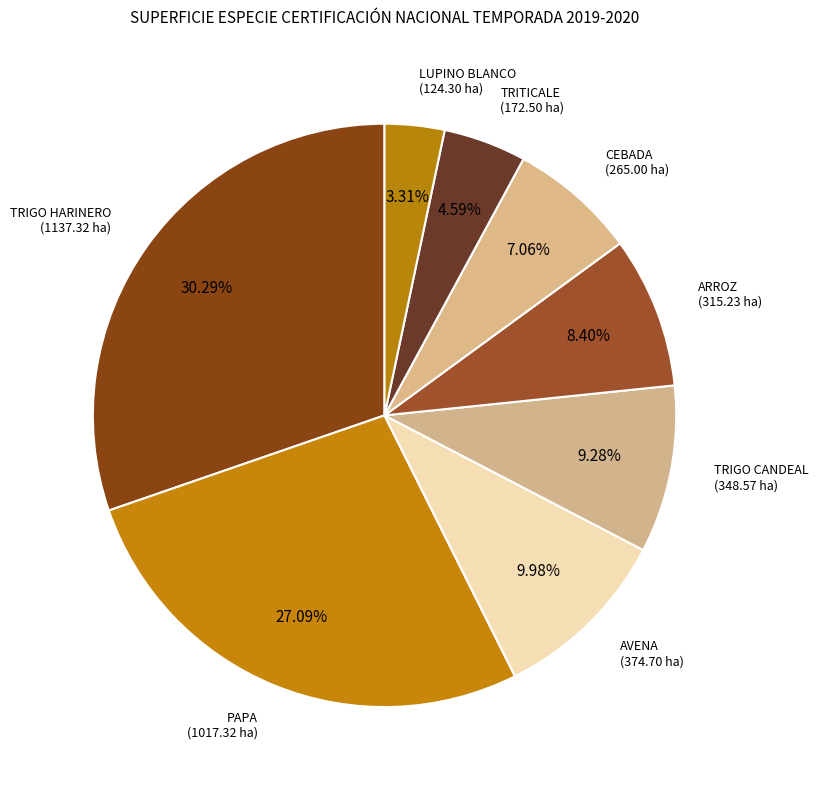

Rank the categories by value from lowest to highest.

LUPINO BLANCO, TRITICALE, CEBADA, ARROZ, TRIGO CANDEAL, AVENA, PAPA, TRIGO HARINERO